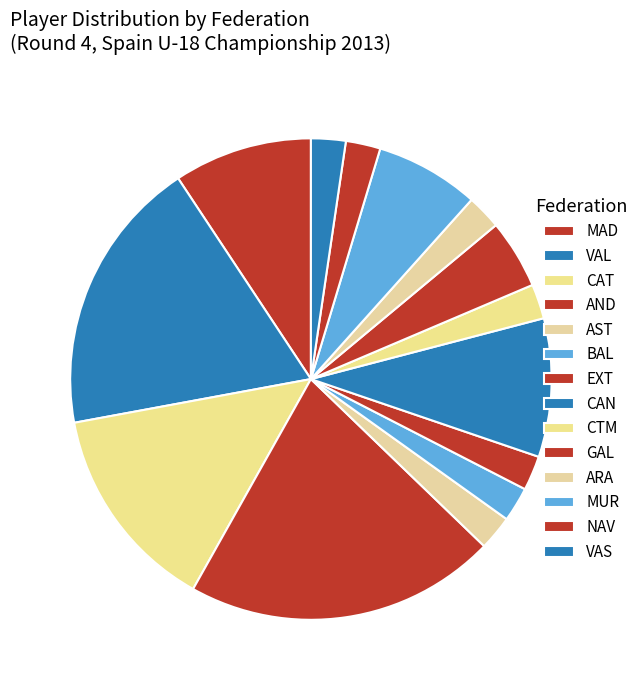

Is it true that NAV is 2% of the pie?

True